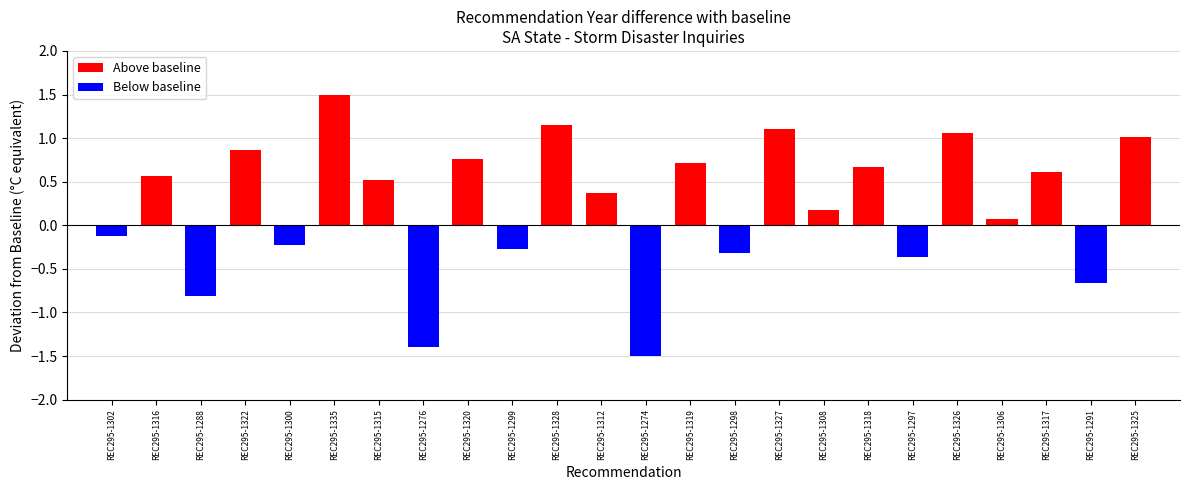

True or false: Above baseline has a value of 1.1 at REC295-1326.

True